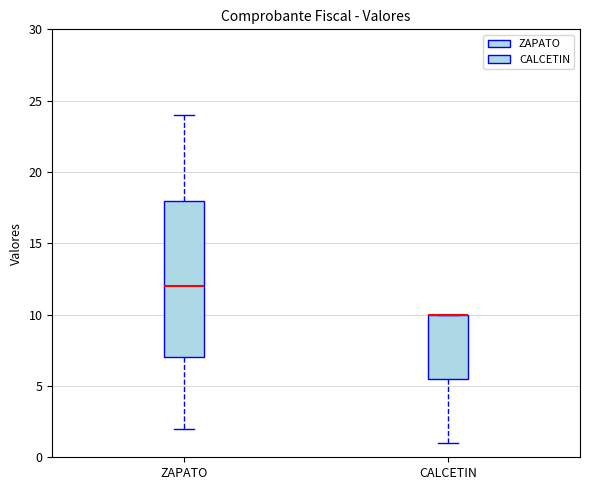

Reading left to right, read every box against the y-axis: the position of its median line, the range the box covers, and the ends of its whiskers. The values are not printed on the chart, so give them approximately, as read against the axis.

ZAPATO: median 12.0, box 7.0 to 18.0, whiskers 2.0 to 24.0
CALCETIN: median 10.0 (drawn on the box's upper edge), box 5.5 to 10.0, whiskers 1.0 to 10.0